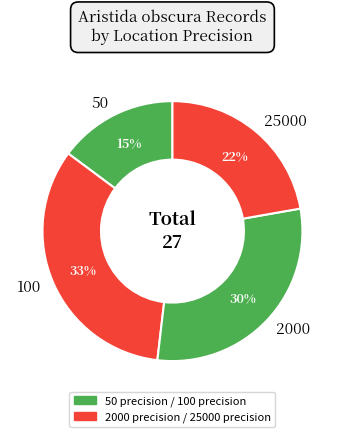

Between 25000 and 50, which is larger?

25000